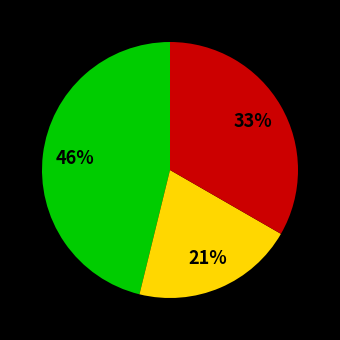

Is there a majority slice in this chart?

No